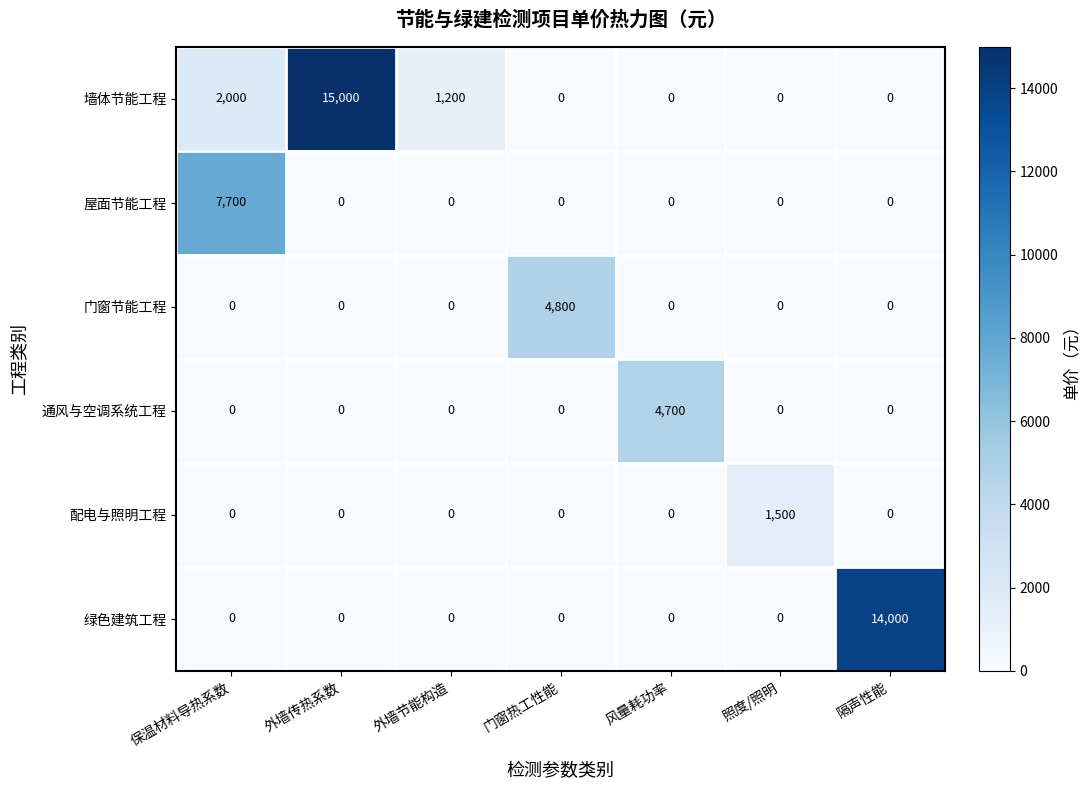

How many categories are shown in the chart?

7